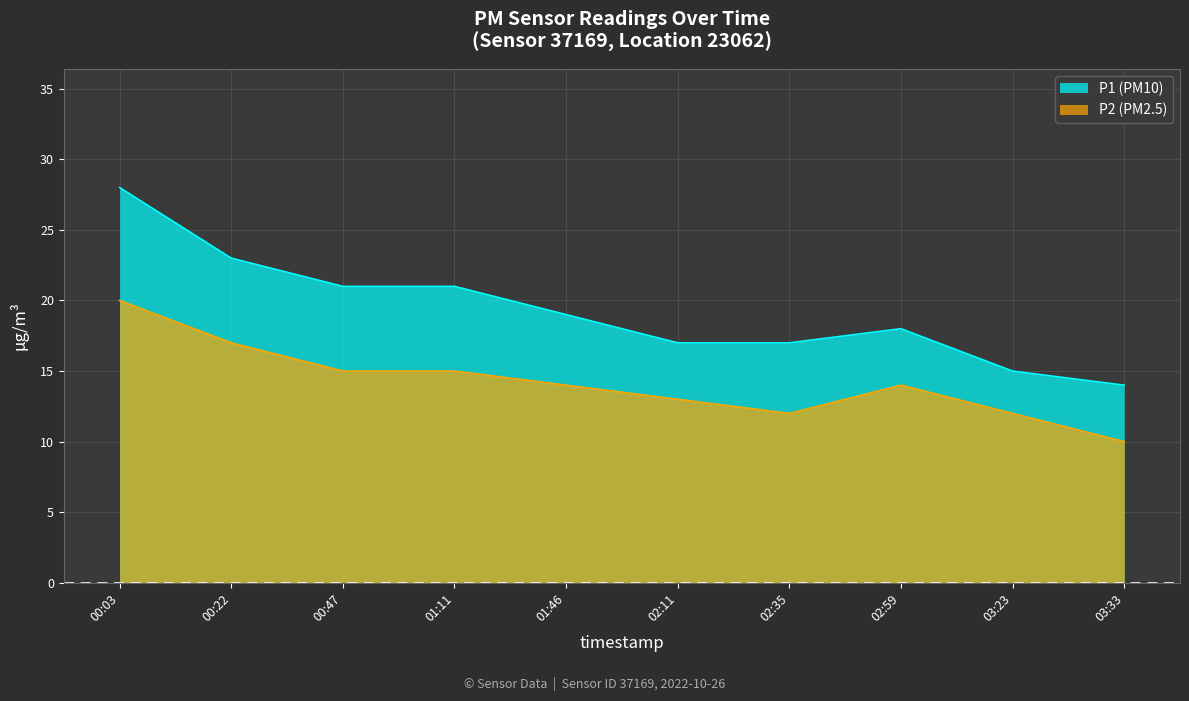

Is the value of P1 at 00:22 greater than the value of P2 at 00:47?

Yes